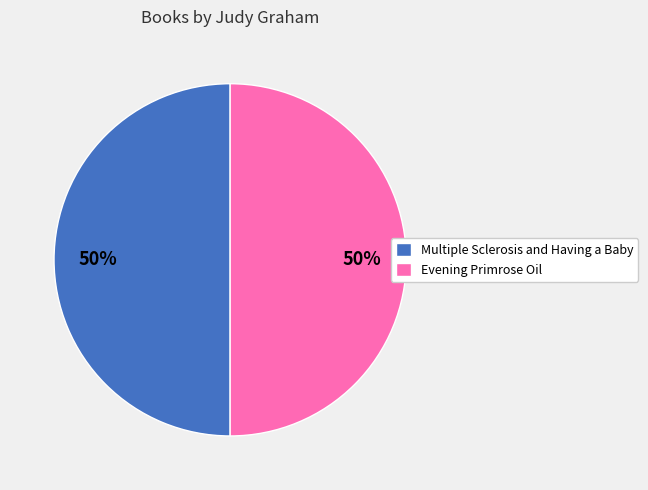

The Multiple Sclerosis and Having a Baby slice represents 41% of the pie. True or false?

False